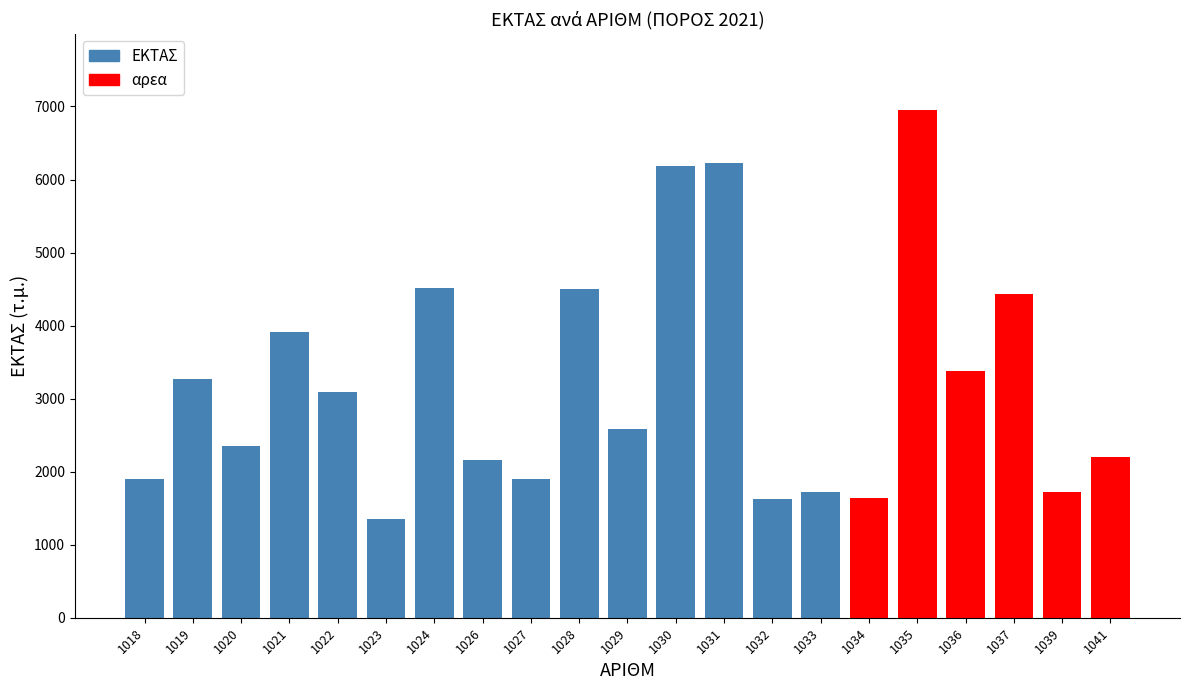

Which has a higher value, 1030 or 1034?

1030